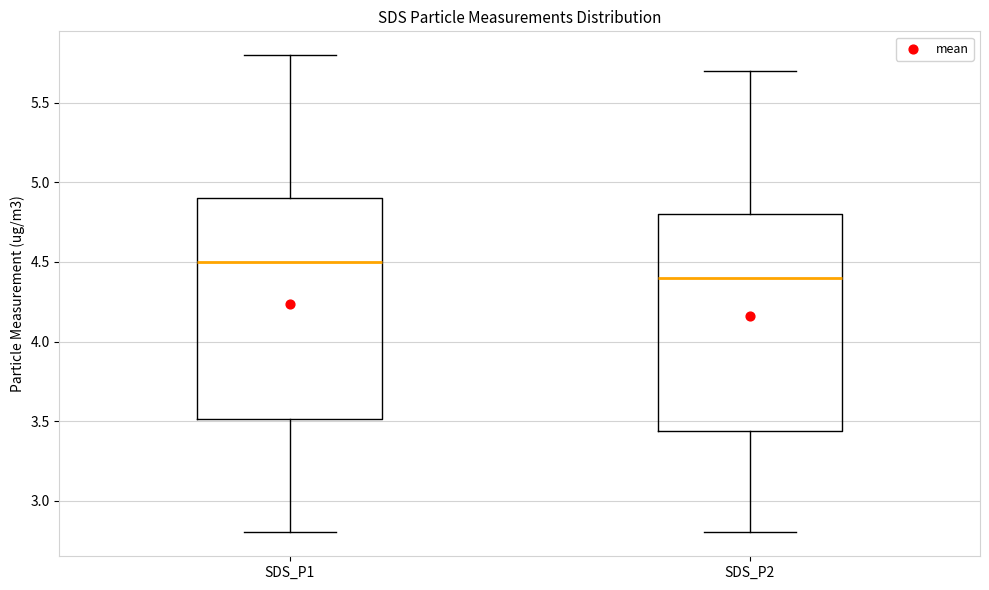

Which box's median line is the lowest?

SDS_P2